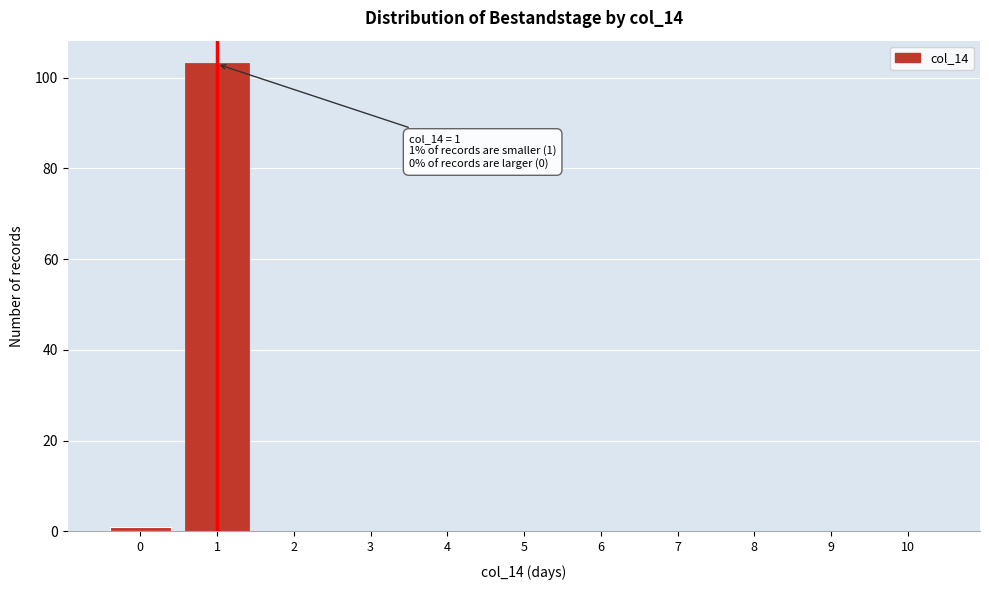

Reading left to right, transcribe all the data shown in this chart.

0=1	1=103	2=0	3=0	4=0	5=0	6=0	7=0	8=0	9=0	10=0